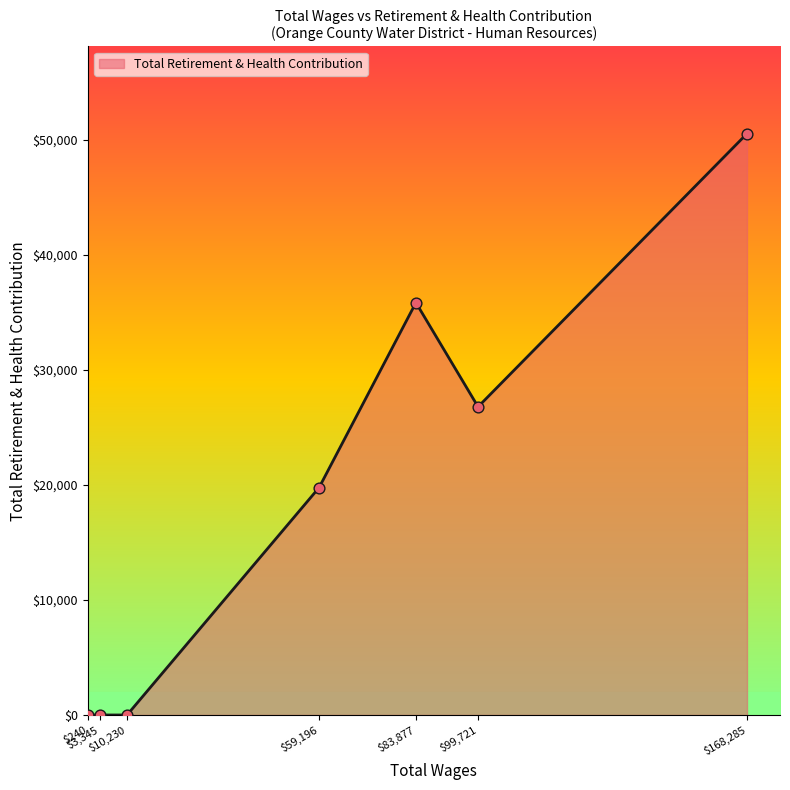

True or false: there are more than 2 points higher than both neighbors.

False